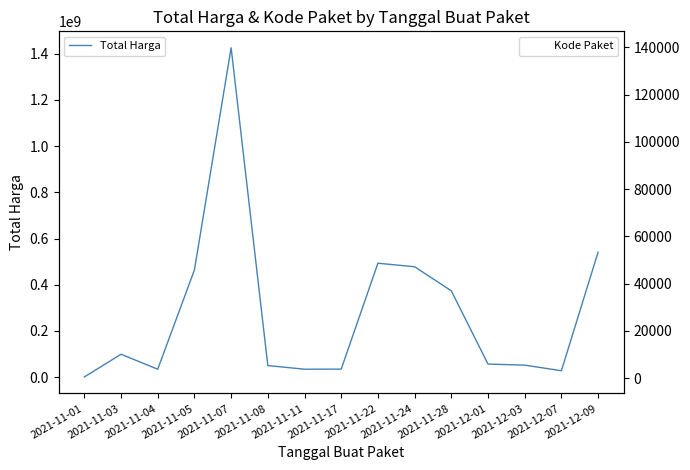

What is the difference between the maximum and minimum values in the Total Harga series?

1425534300